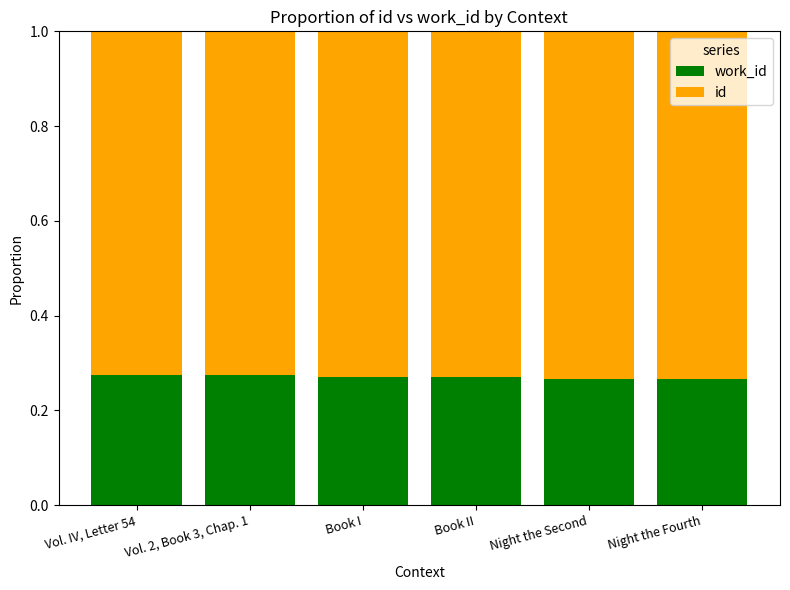

What is the total value across all series at Vol. 2, Book 3, Chap. 1?

1.0